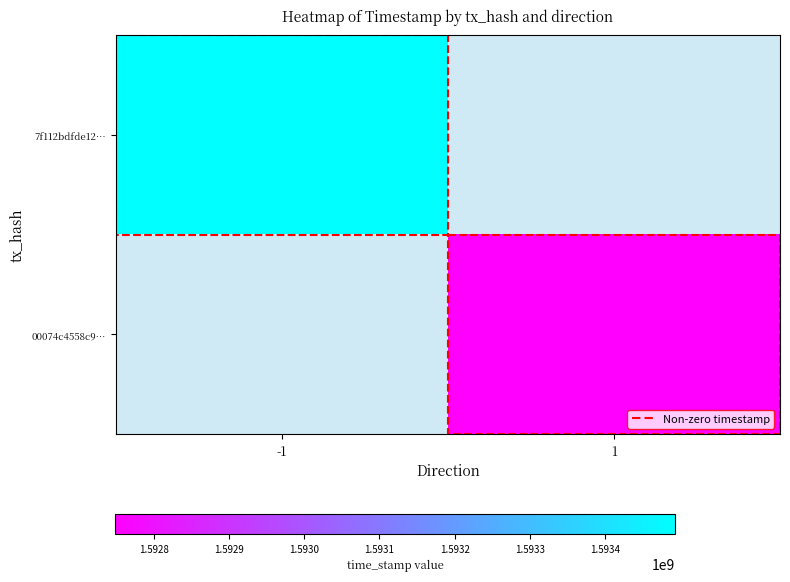

What is the maximum value for 7f112bdfde12…?

1593493477.0